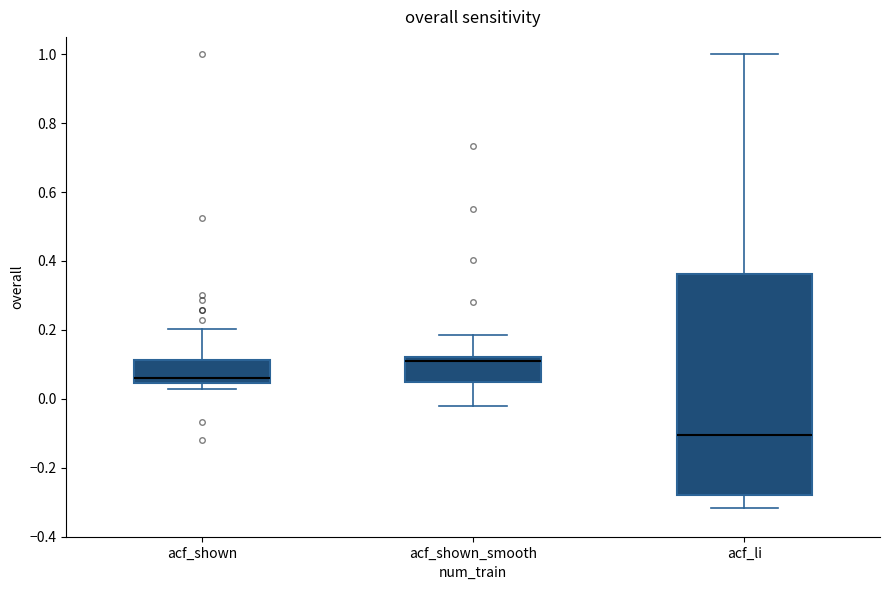

Which box's median line is the lowest?

acf_li